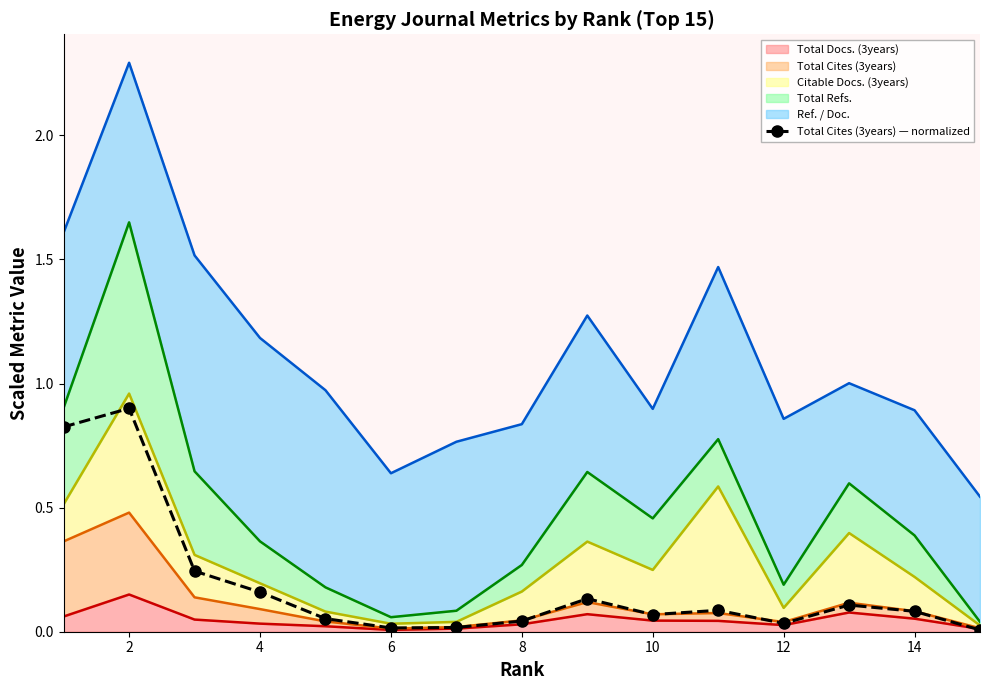

True or false: the data shows 0.0 at 12.

True